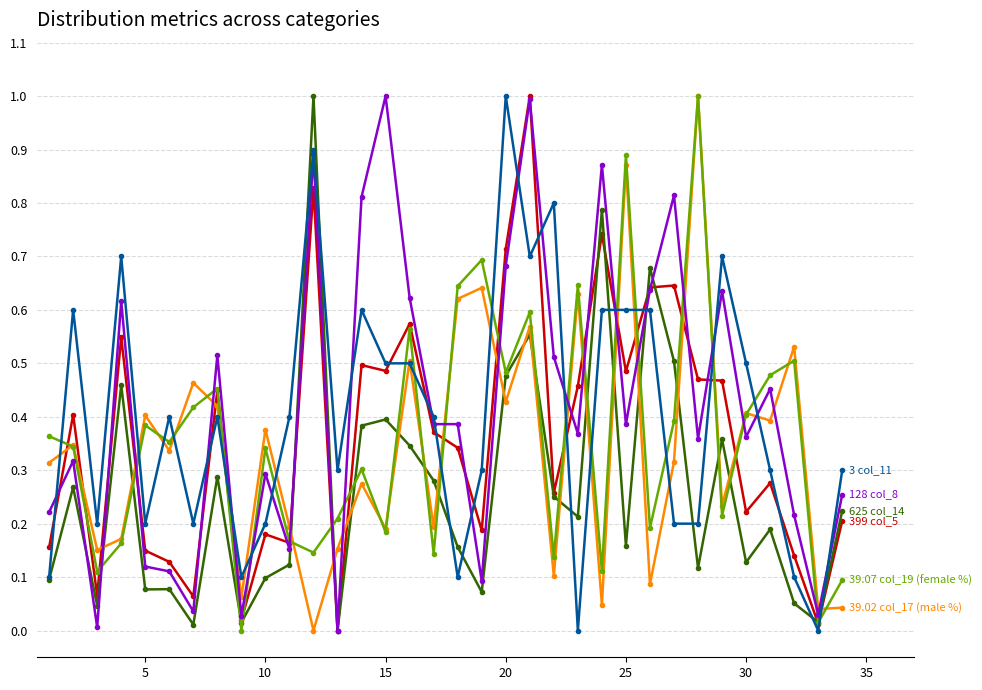

What is the greatest value displayed?

1.0